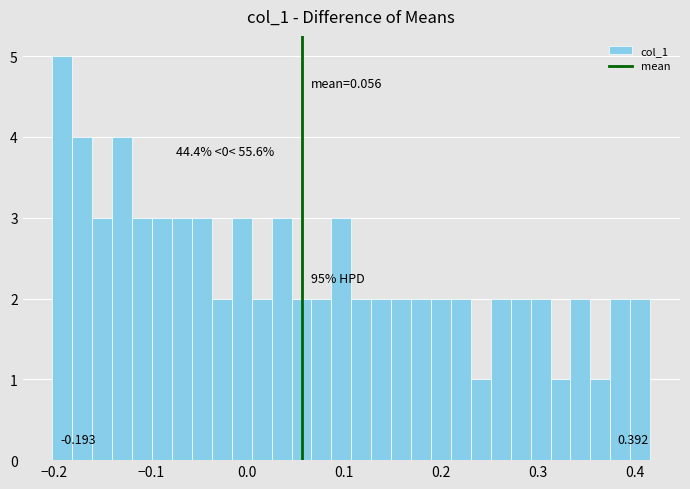

Around what value on the x-axis is the tallest bar? Give the approximate position of its centre, as read against the axis.

-0.19